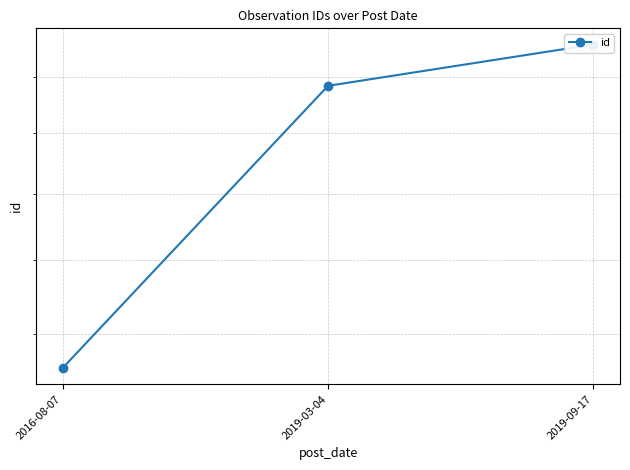

The value at 2016-08-07 is 1713. True or false?

True